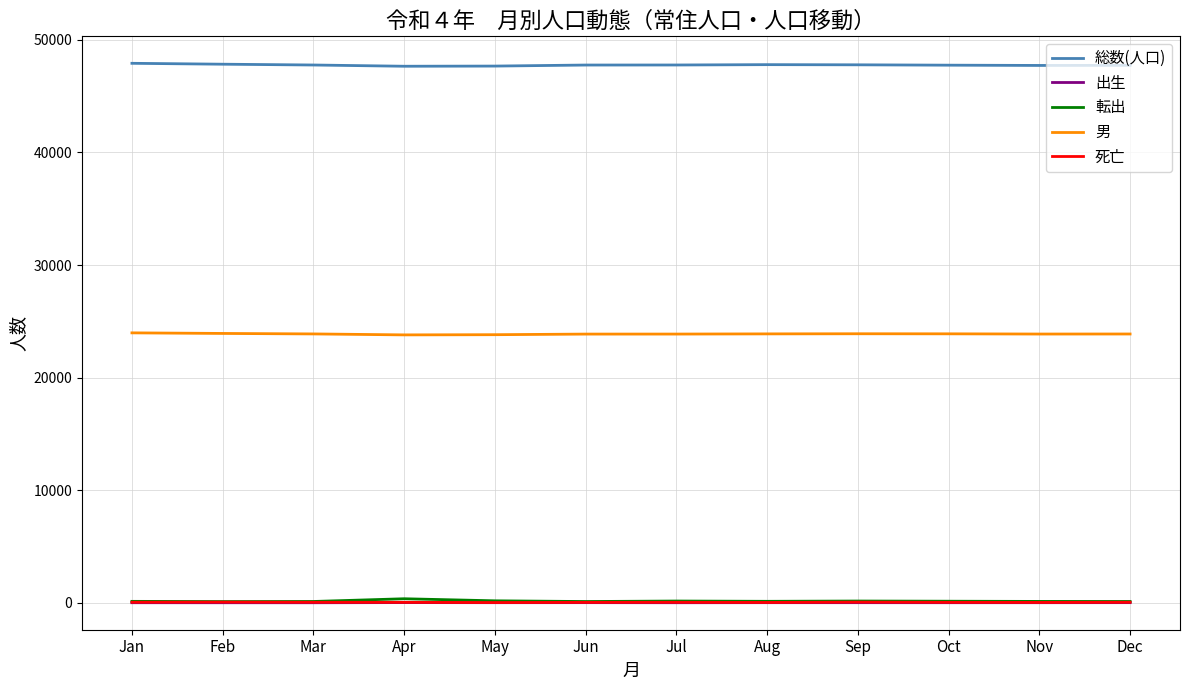

True or false: 出生 and 男 cross at least once.

False